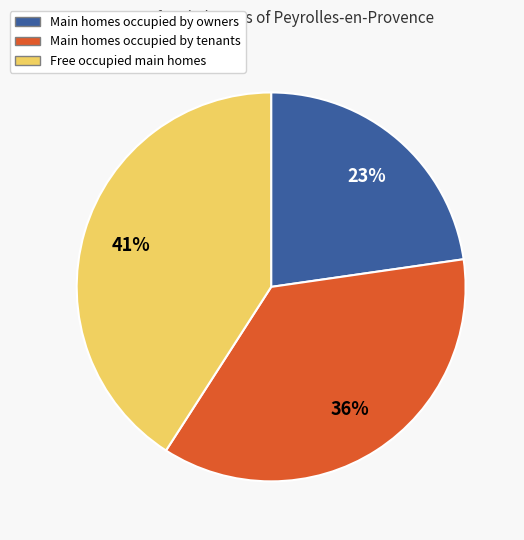

Is there any slice that represents more than half of the pie?

No